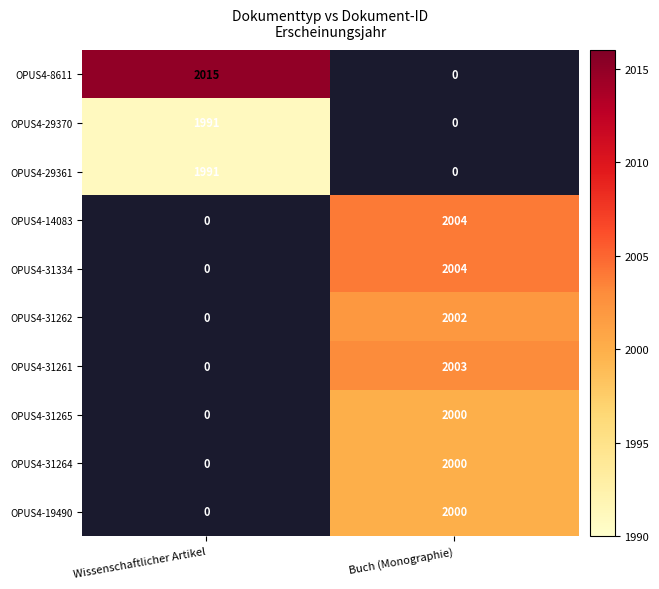

True or false: OPUS4-31334 has a value of 480 at Buch (Monographie).

False